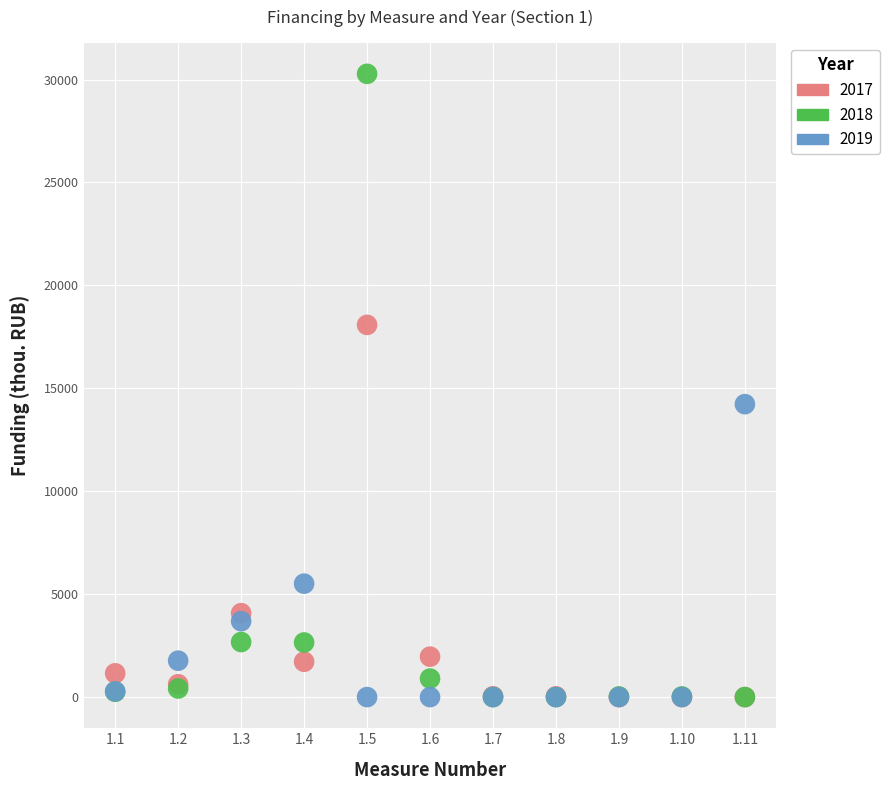

Across all series, what Y value is closest to 15138?

14229.8